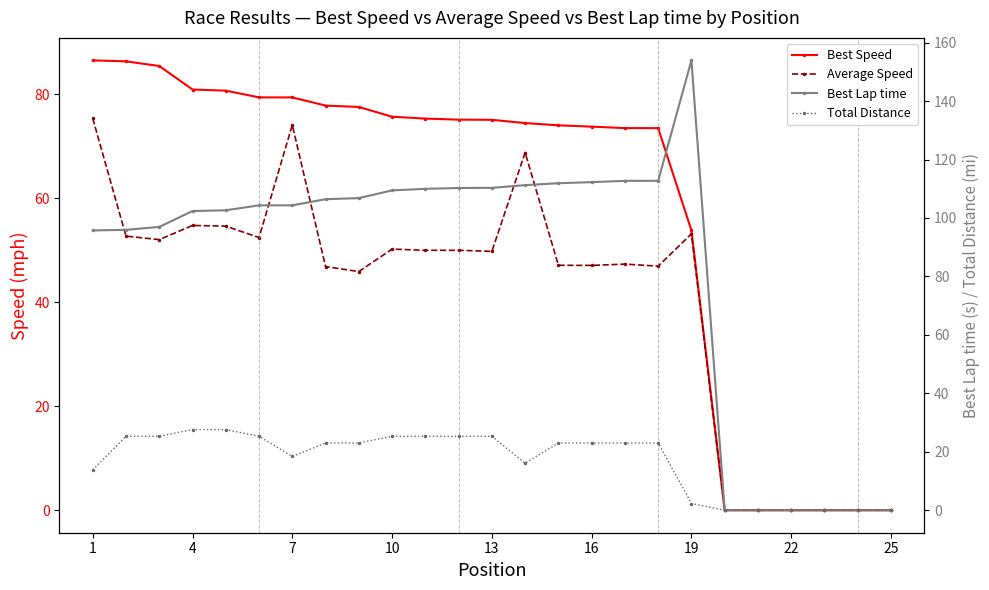

What is the value of the Average Speed point at the 6th from the left?

52.4